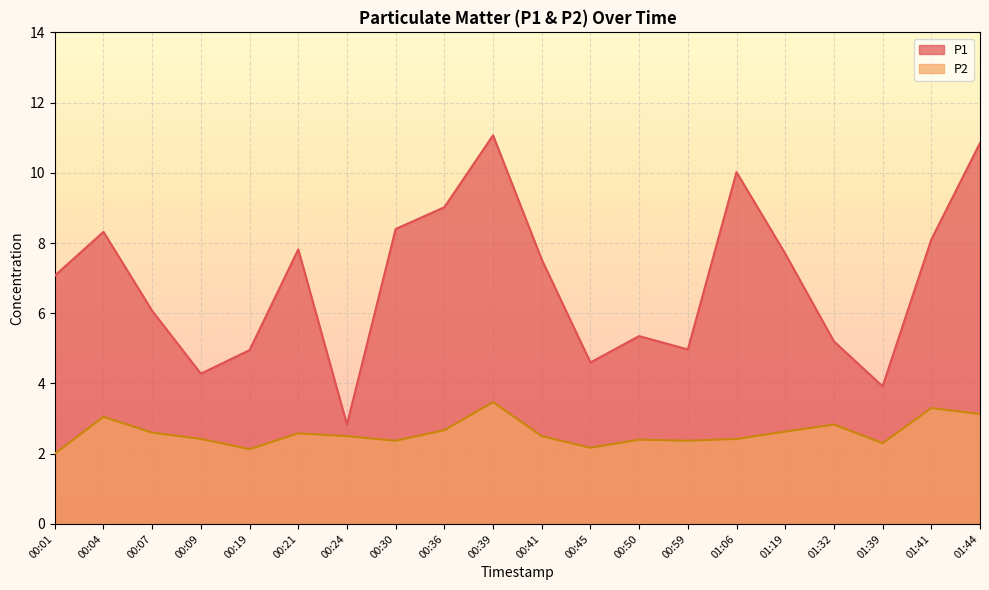

The P1 series shows 6.1 at 00:07. True or false?

True